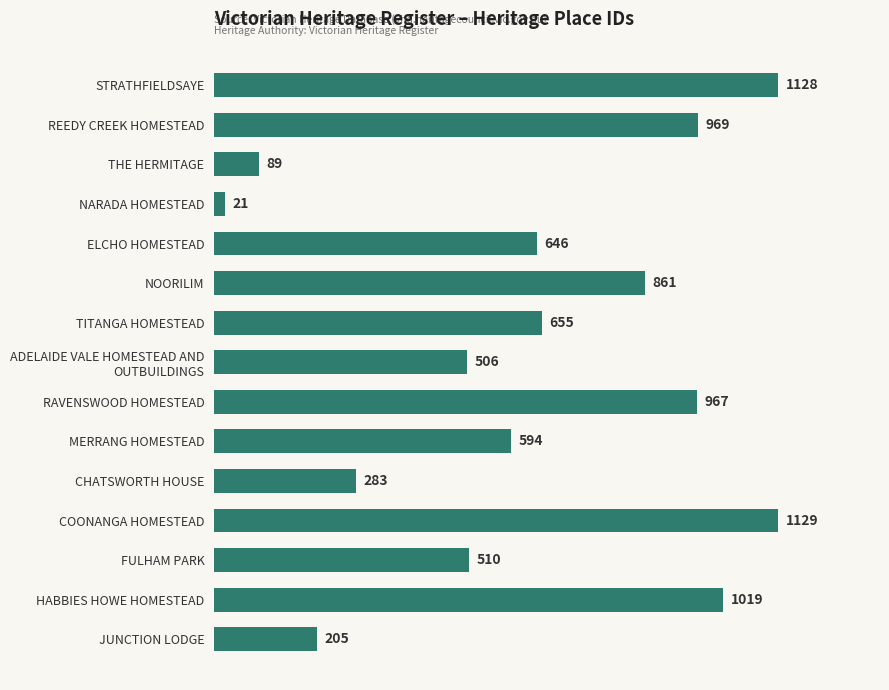

What is the difference between the second highest and second lowest values?

1039